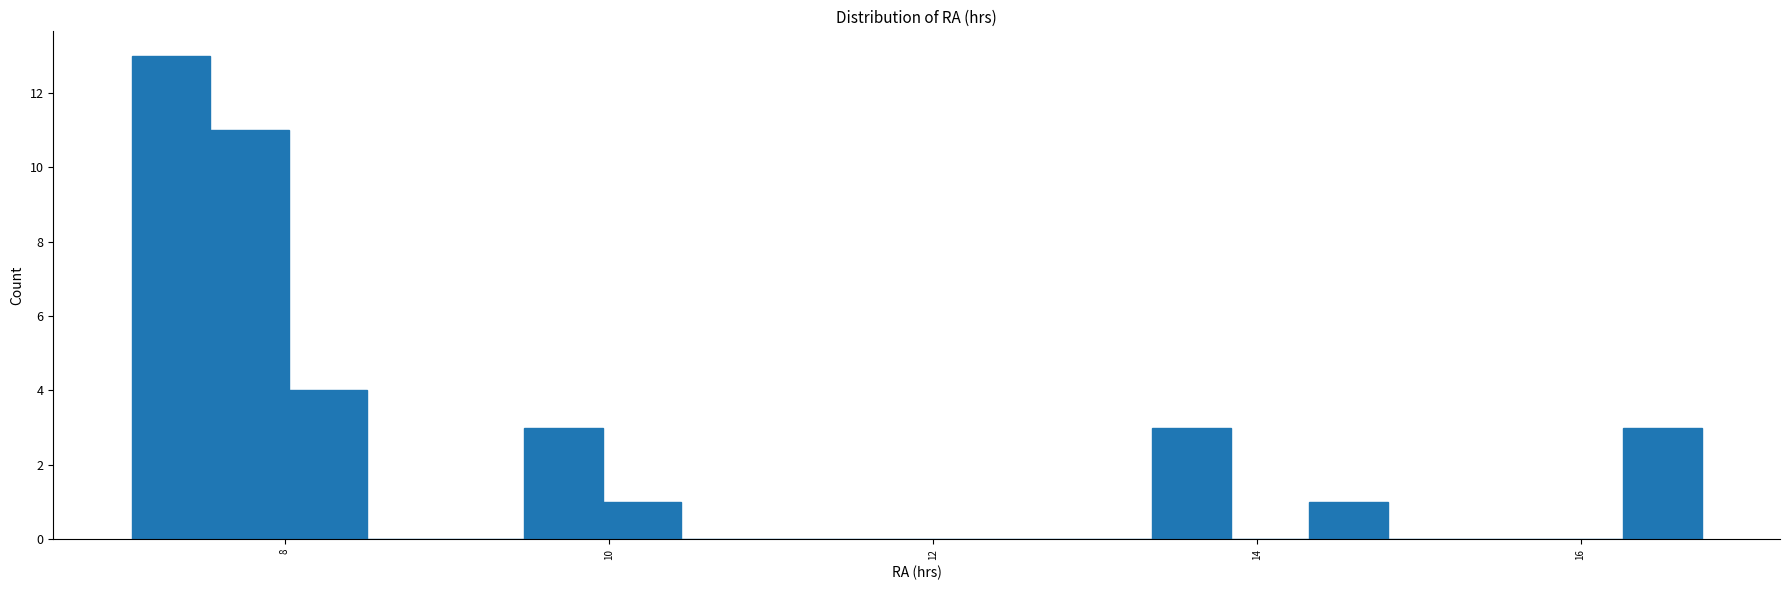

Around what value on the x-axis is the tallest bar? Give the approximate position of its centre, as read against the axis.

7.2